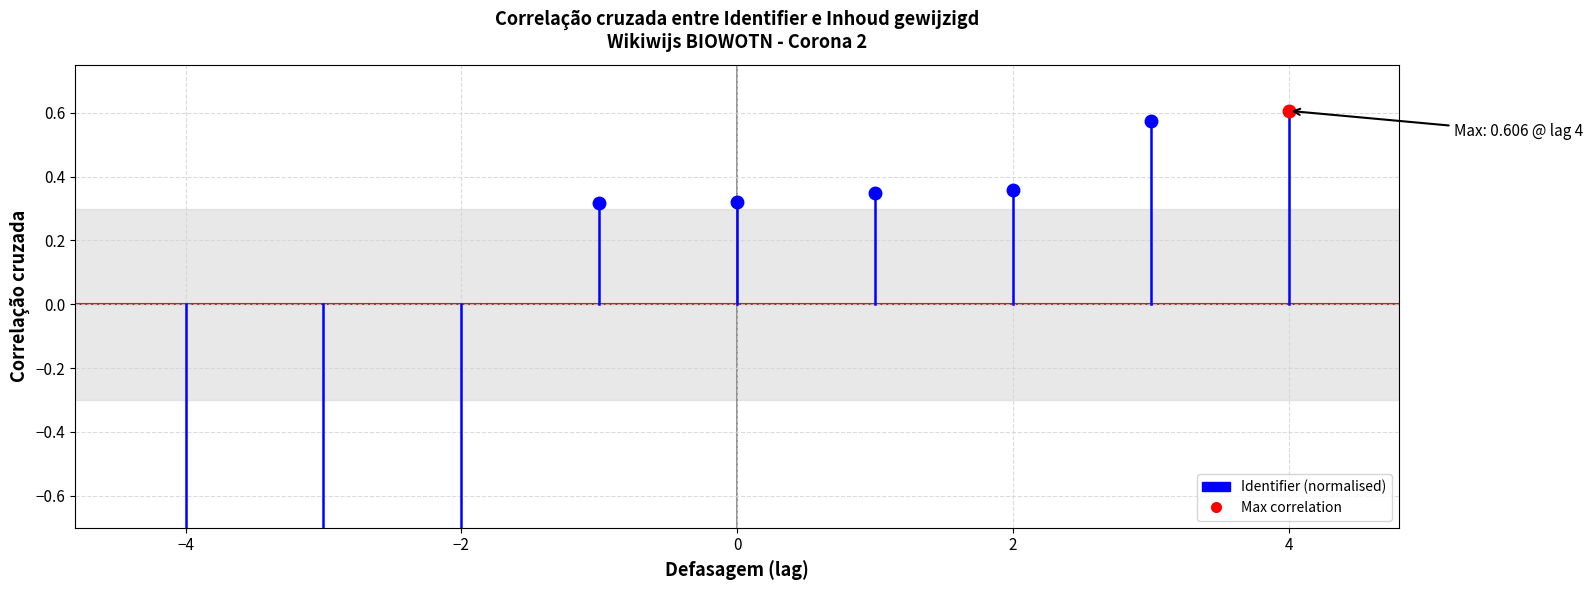

How many lines are shown in the chart?

1